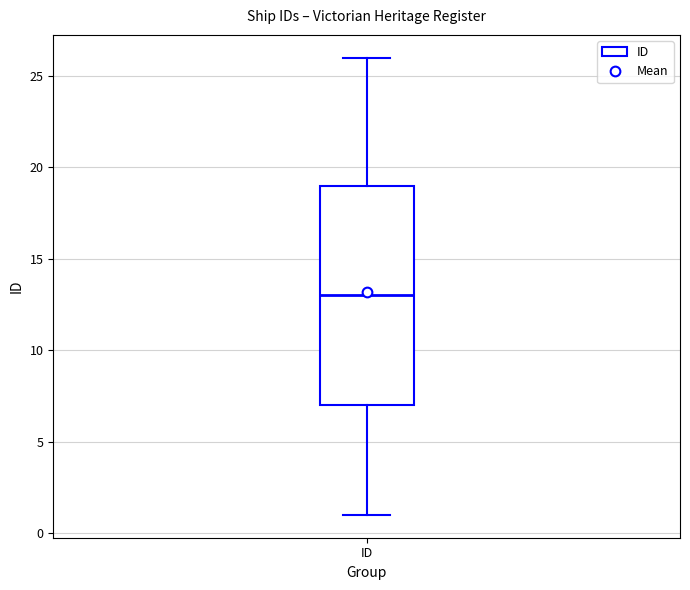

Where is the upper edge of the box for ID on the y-axis? The values are not printed on the chart, so give them approximately, as read against the axis.

19